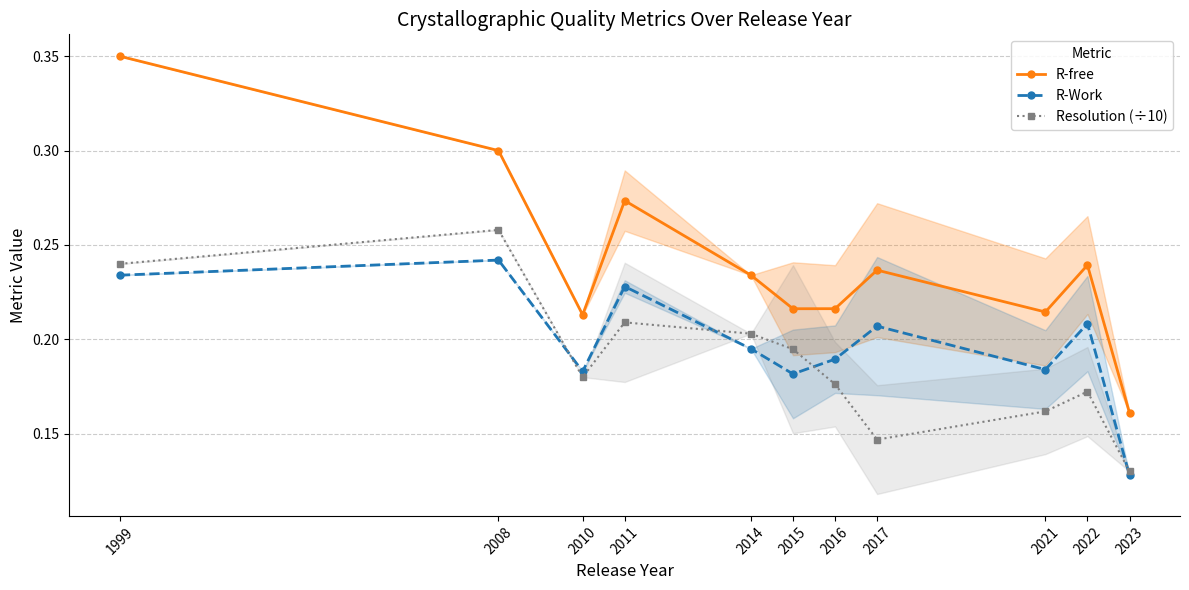

What value does the Resolution (÷10) series have at 2011?

0.2